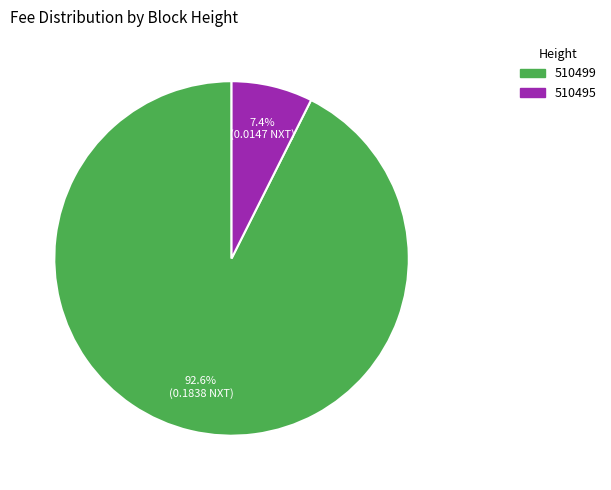

To the nearest percent, what is the combined percentage of 510495 and 510499?

100%